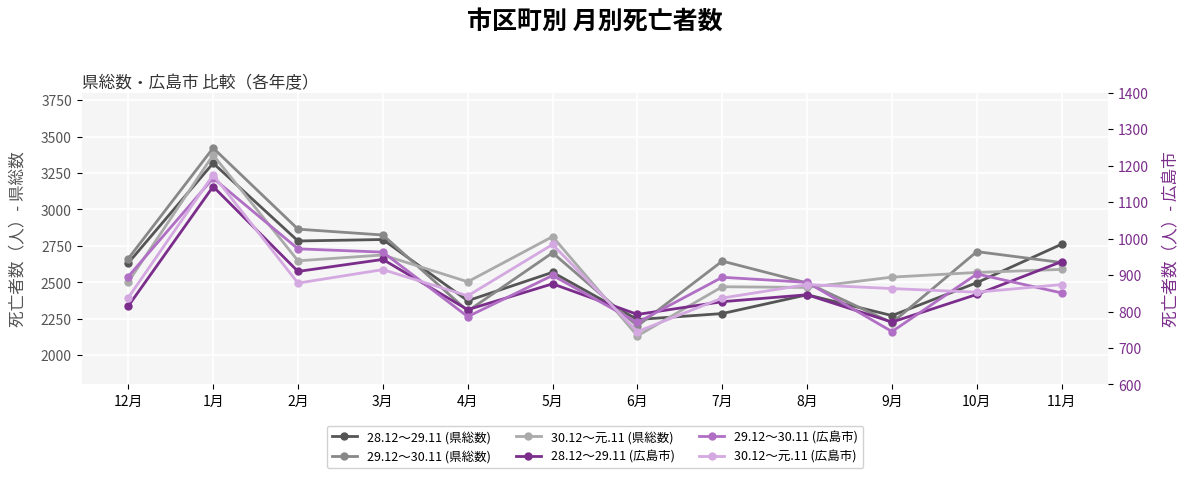

At which category does 29.12～30.11 (県総数) reach its first local peak?

1月